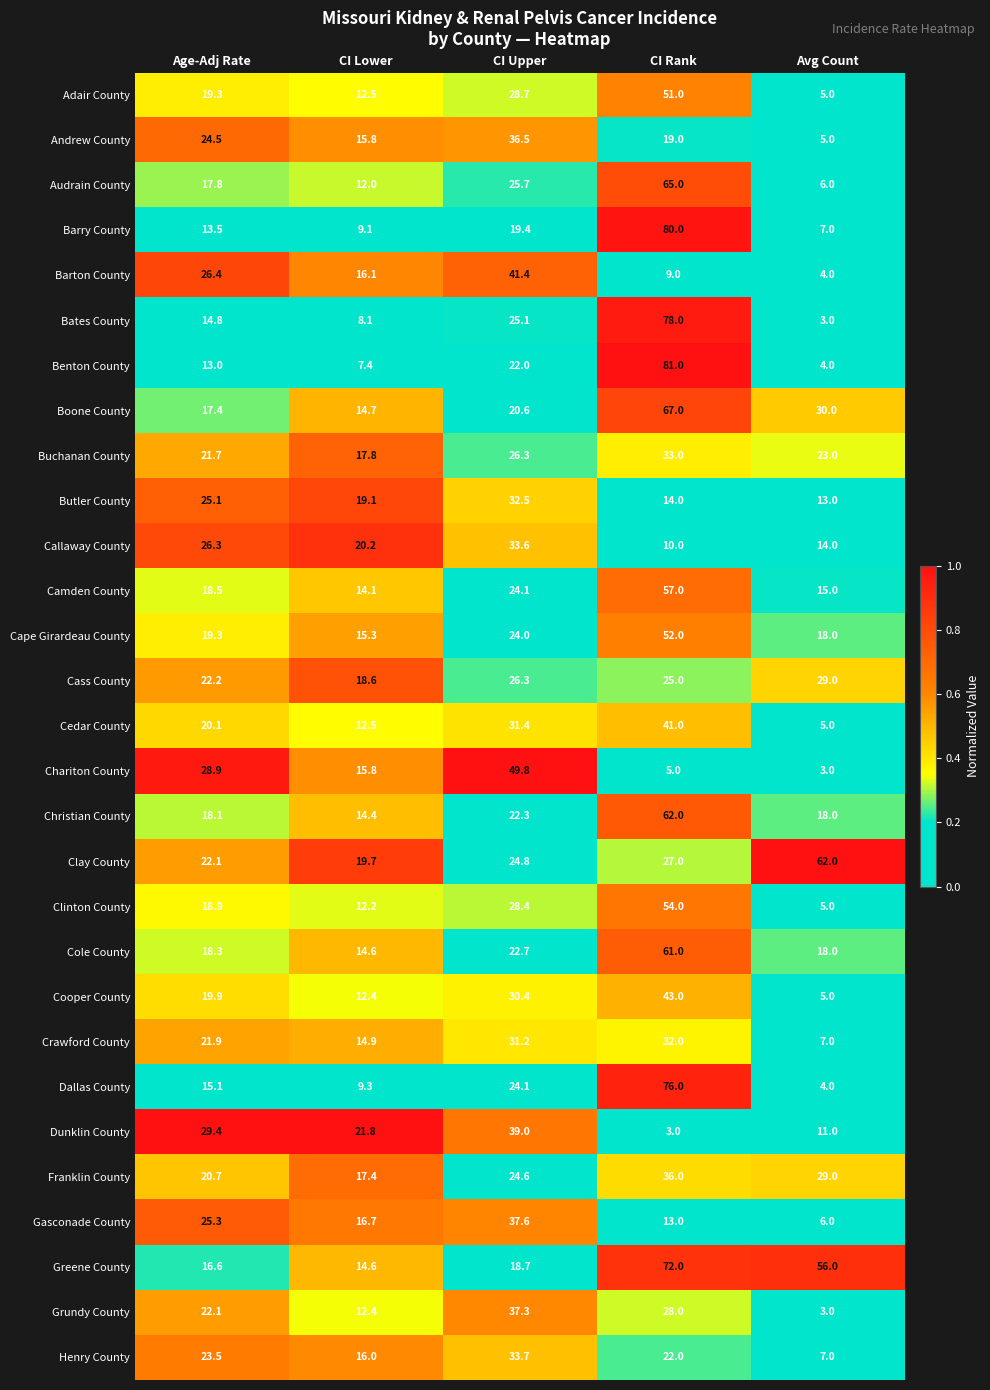

What is the sum of all Adair County values?

116.5